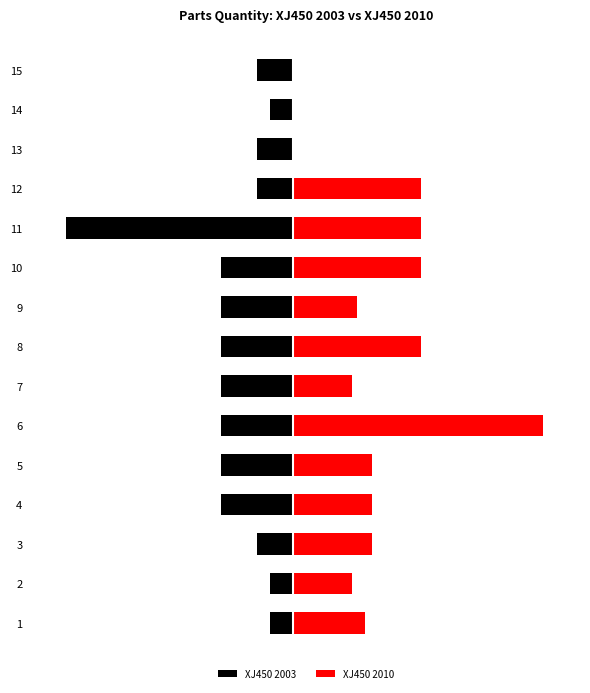

What are all the series names shown in the legend?

XJ450 2003, XJ450 2010